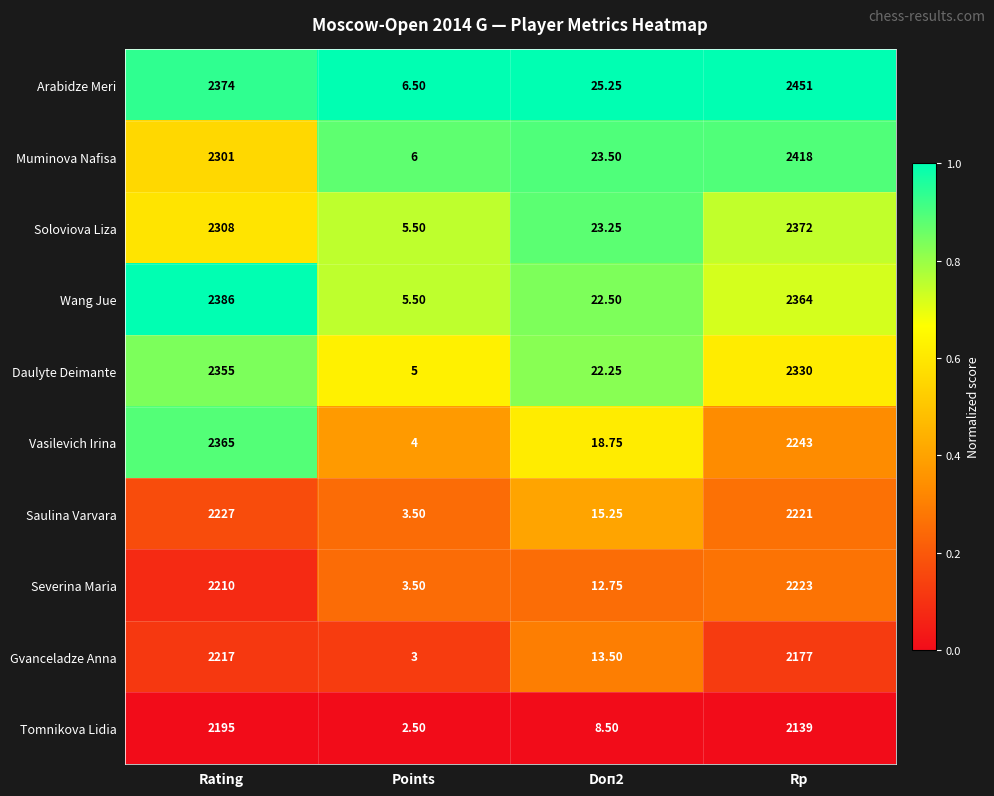

Rank the series at Rp from highest to lowest value.

Arabidze Meri, Muminova Nafisa, Soloviova Liza, Wang Jue, Daulyte Deimante, Vasilevich Irina, Severina Maria, Saulina Varvara, Gvanceladze Anna, Tomnikova Lidia